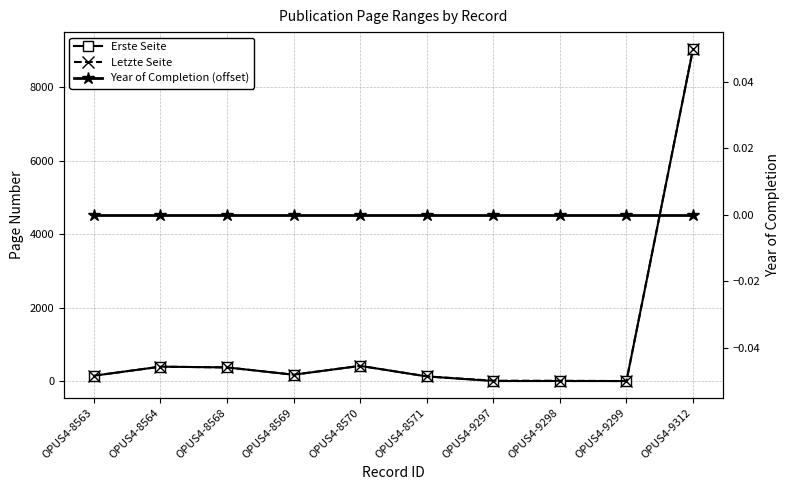

What is the total value across all series at OPUS4-9298?

9